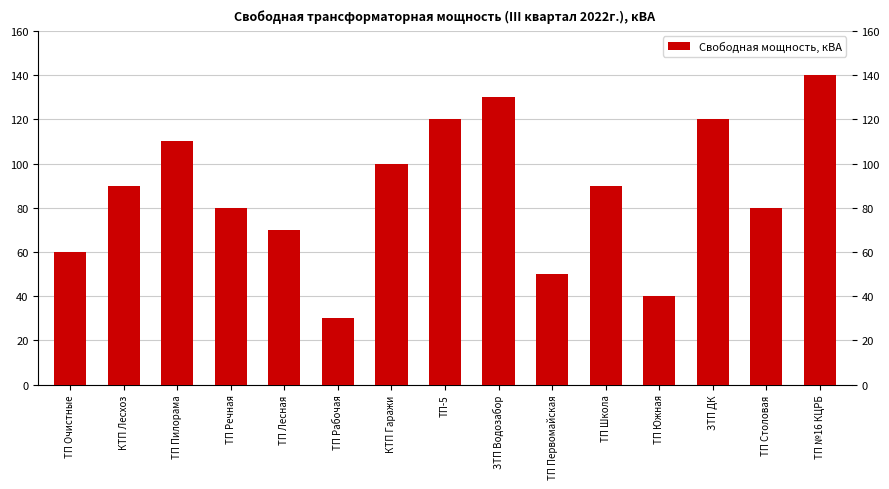

What is the approximate value at ТП Речная, to the nearest 10?

80